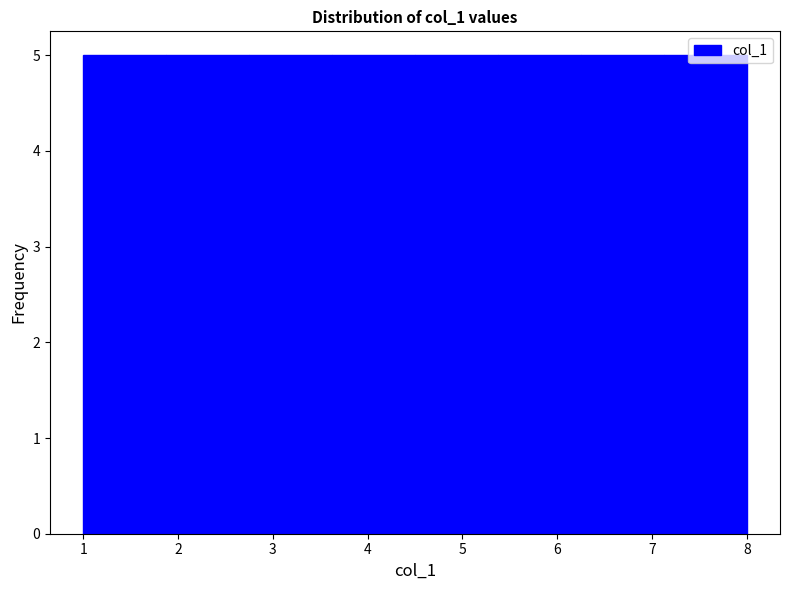

Reading left to right, list every bar in this chart as the range it spans on the x-axis followed by its height. Neither the bar edges nor the heights are printed on the chart, so give them approximately, as read against the axes.

1.0 to 1.9: 5
1.9 to 2.8: 5
2.8 to 3.6: 5
3.6 to 4.5: 5
4.5 to 5.4: 5
5.4 to 6.3: 5
6.3 to 7.1: 5
7.1 to 8.0: 5